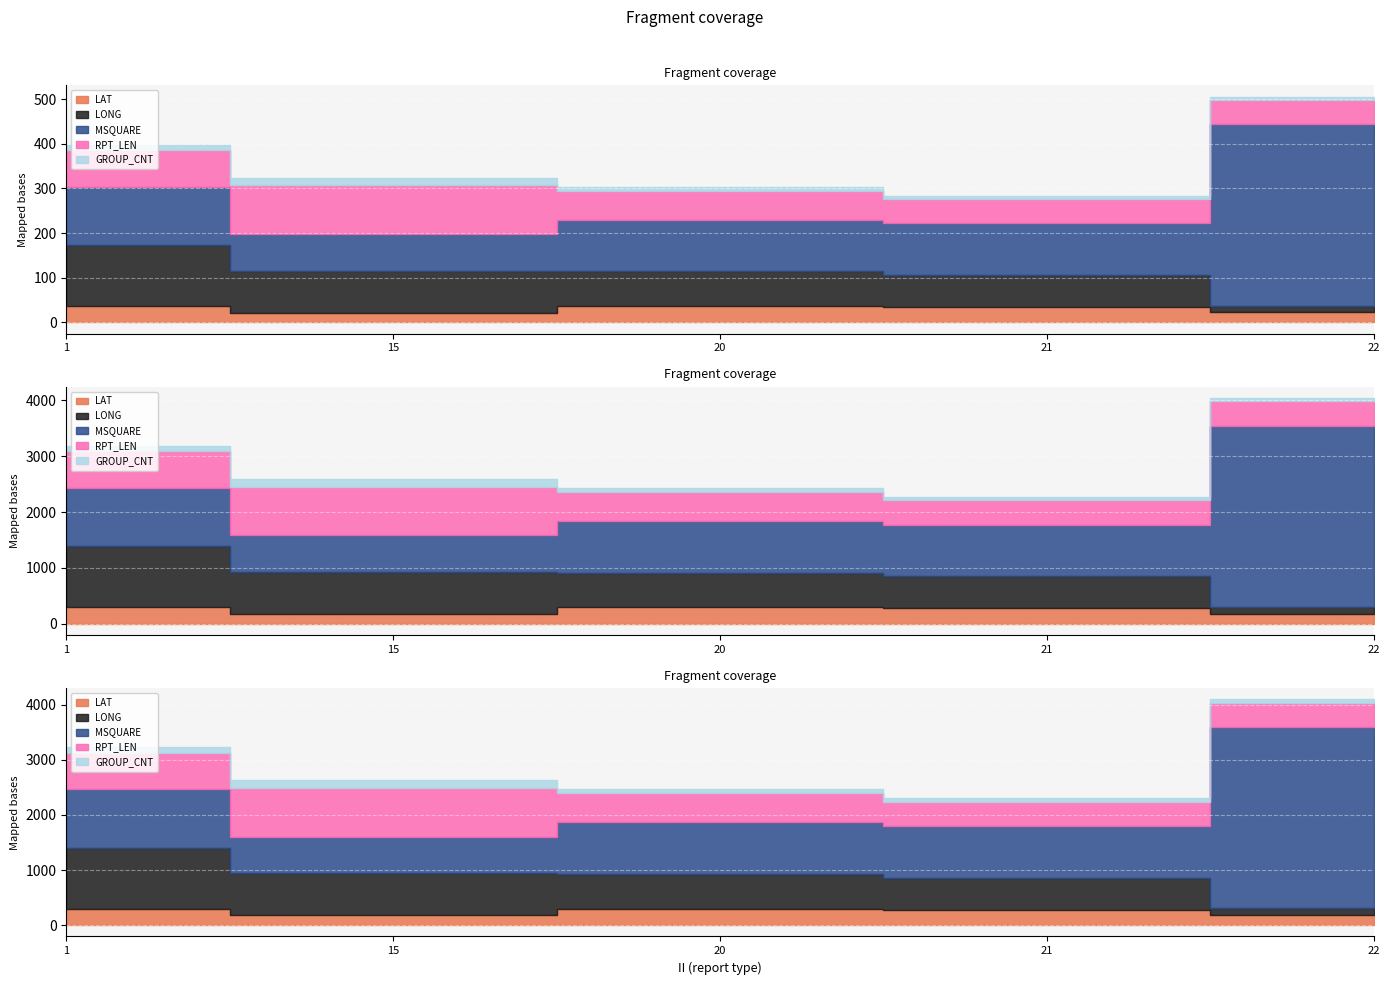

Reading right to left, what are all the values shown in this chart?

LAT: 22=23.0	21=34.6	20=37.2	15=22.1	1=37.1
LONG: 22=14.5	21=71.3	20=76.8	15=93.9	1=136.1
MSQUARE: 22=406.0	21=116.0	20=116.0	15=82.0	1=131.0
RPT_LEN: 22=55.0	21=55.0	20=65.0	15=109.0	1=82.0
GROUP_CNT: 22=7.0	21=7.0	20=9.0	15=17.0	1=12.0